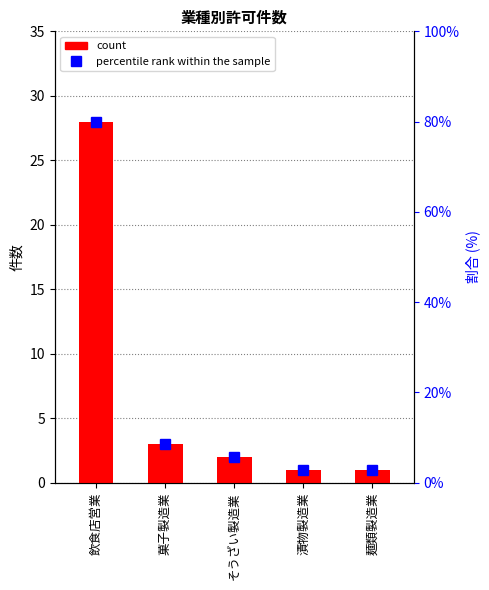

What is the maximum value shown in the chart?

28